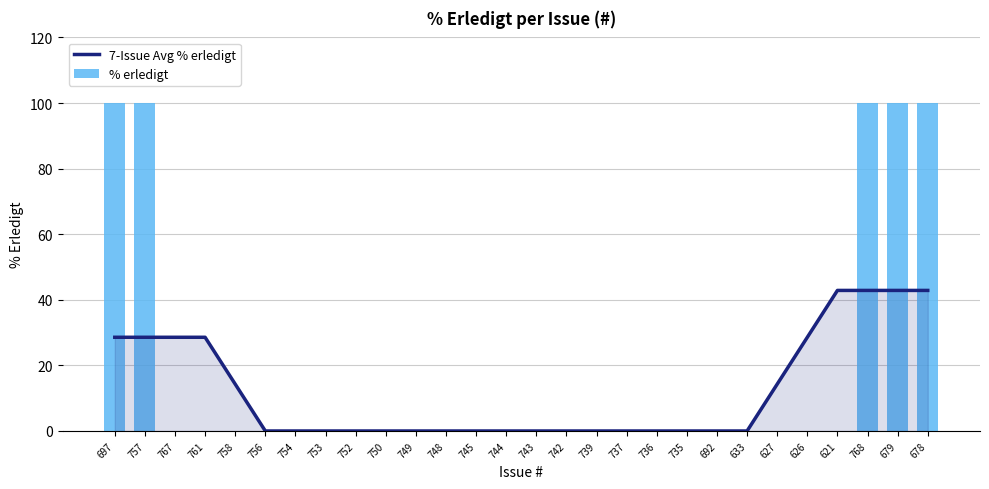

Which has a higher value, 756 or 767?

767